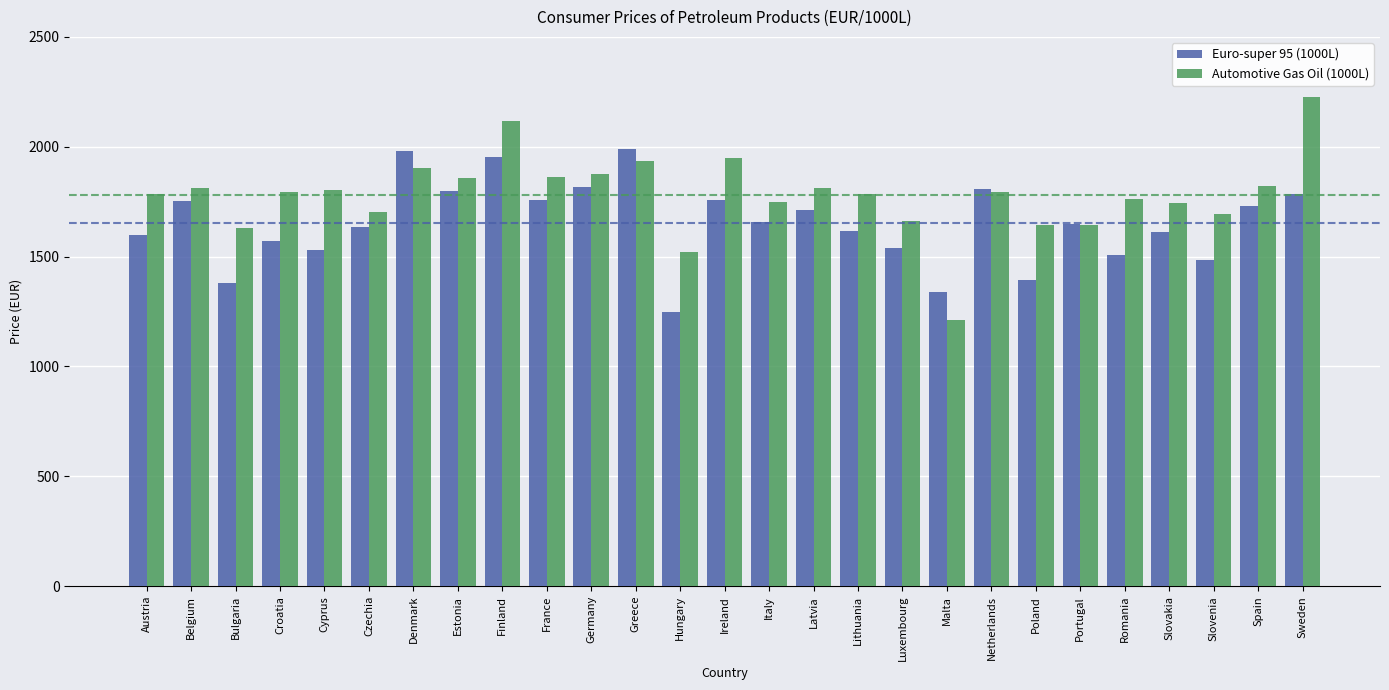

Which category has the highest value in the Automotive Gas Oil (1000L) series?

Sweden